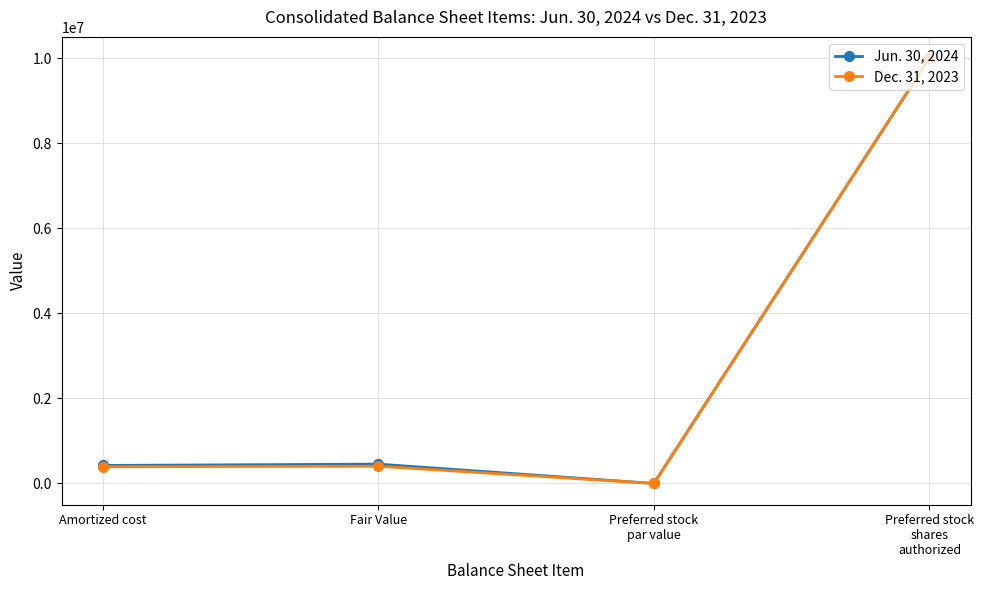

What is the spread (max minus min) of values at Fair Value?

49718